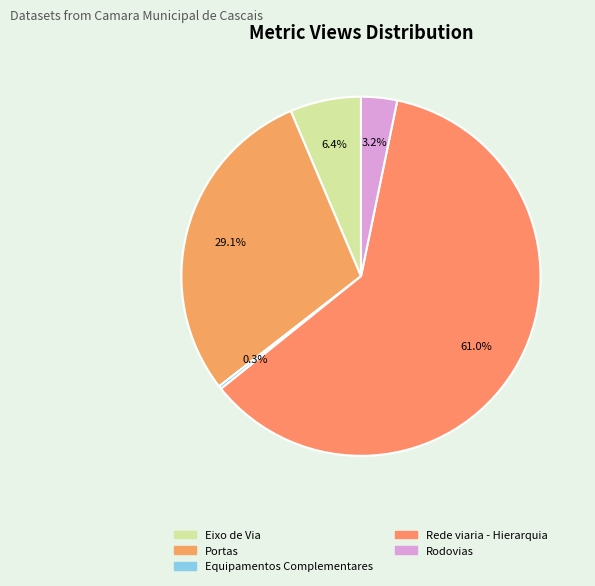

Is there a majority slice in this chart?

Yes